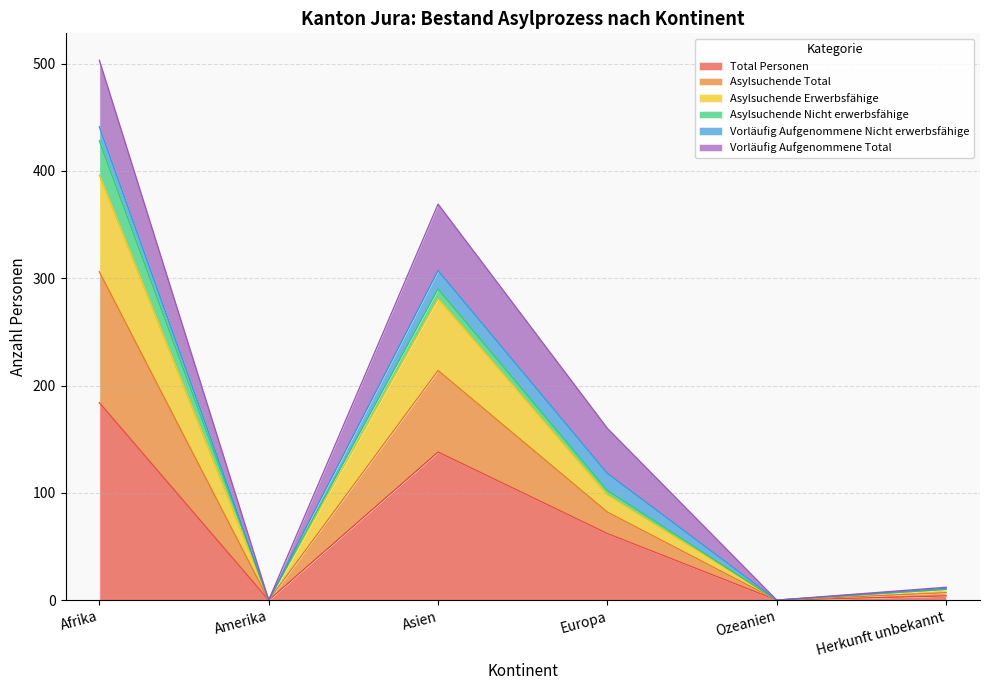

The Total Personen series shows 90 at Europa. True or false?

False